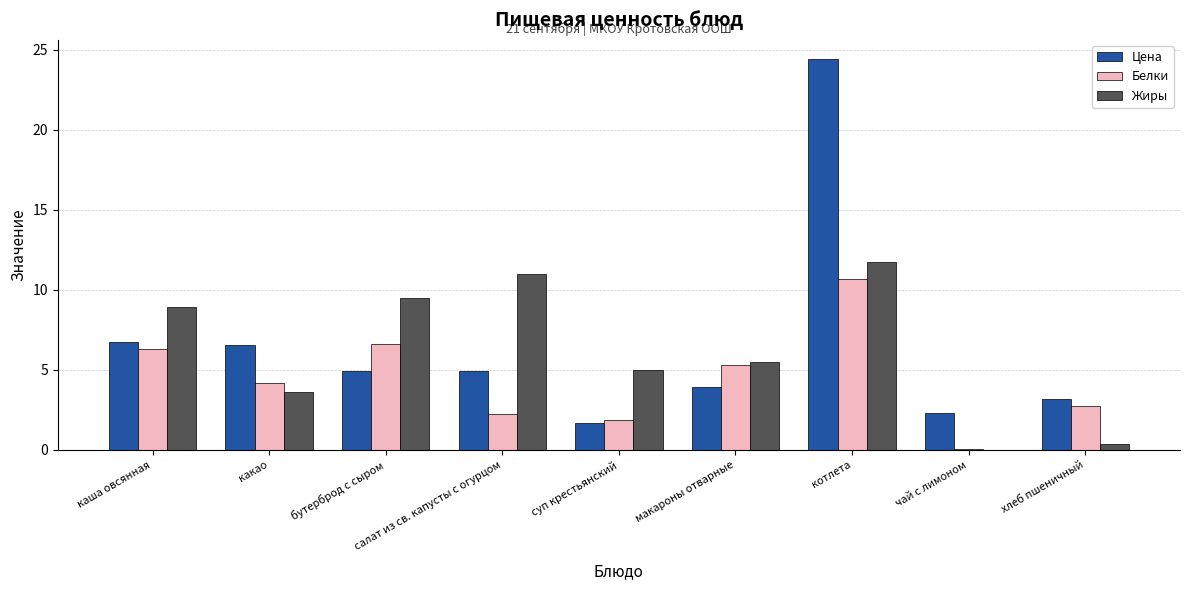

Which category has the highest value in the Белки series?

котлета